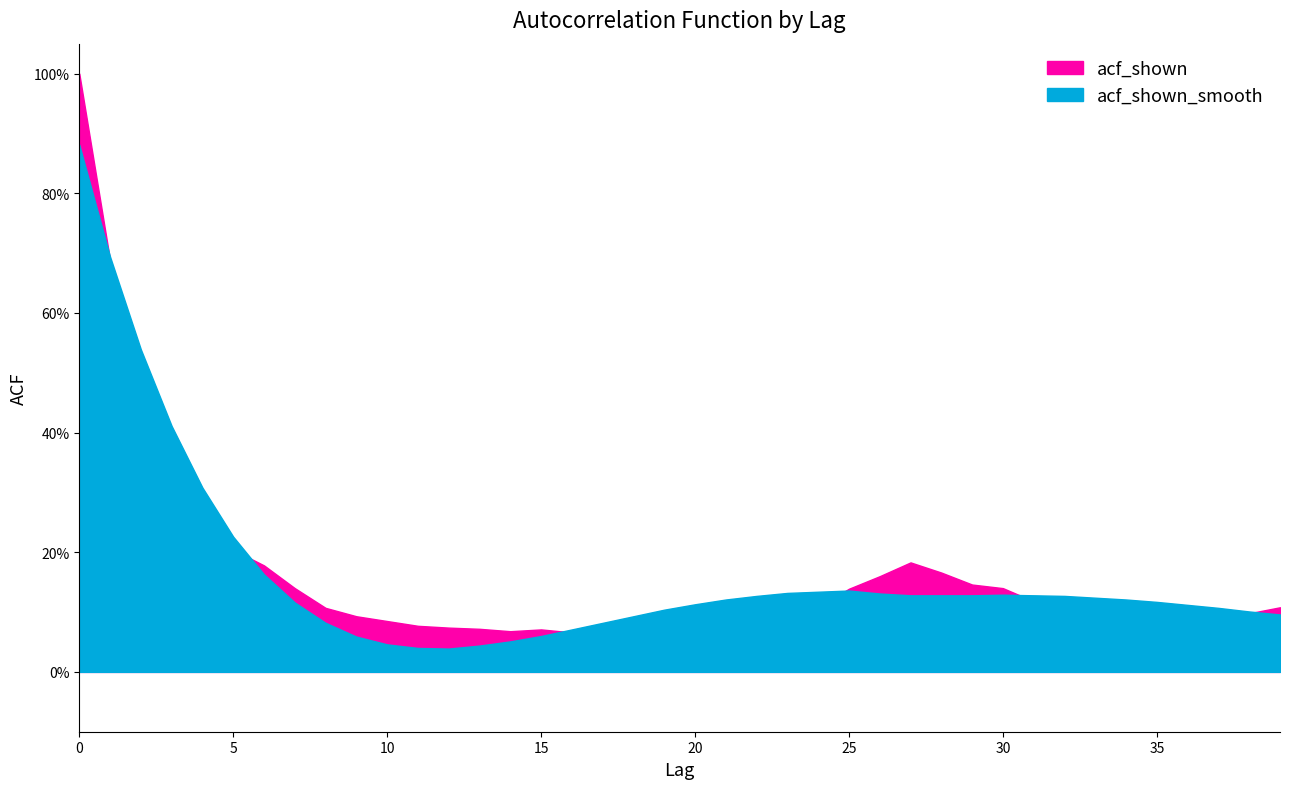

Reading left to right, extract all data points from this chart.

acf_shown: 0=1.0	1=0.7	2=0.5	3=0.3	4=0.2	5=0.2	6=0.2	7=0.1	8=0.1	9=0.1	10=0.1	11=0.1	12=0.1	13=0.1	14=0.1	15=0.1	16=0.1	17=0.1	18=0.1	19=0.1	20=0.1	21=0.1	22=0.1	23=0.1	24=0.1	25=0.1	26=0.2	27=0.2	28=0.2	29=0.1	30=0.1	31=0.1	32=0.1	33=0.1	34=0.1	35=0.1	36=0.1	37=0.1	38=0.1	39=0.1
acf_shown_smooth: 0=0.9	1=0.7	2=0.5	3=0.4	4=0.3	5=0.2	6=0.2	7=0.1	8=0.1	9=0.1	10=0.0	11=0.0	12=0.0	13=0.0	14=0.1	15=0.1	16=0.1	17=0.1	18=0.1	19=0.1	20=0.1	21=0.1	22=0.1	23=0.1	24=0.1	25=0.1	26=0.1	27=0.1	28=0.1	29=0.1	30=0.1	31=0.1	32=0.1	33=0.1	34=0.1	35=0.1	36=0.1	37=0.1	38=0.1	39=0.1